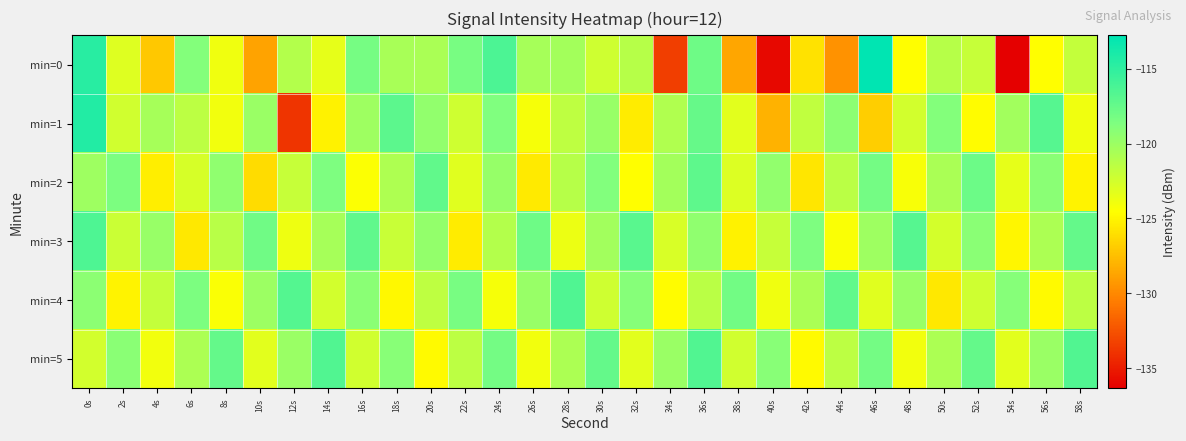

Reading left to right, list all the values displayed in this chart.

min=0: 0s=-114.6	2s=-123.0	4s=-127.1	6s=-118.9	8s=-123.9	10s=-128.8	12s=-121.1	14s=-123.4	16s=-118.2	18s=-120.5	20s=-120.7	22s=-118.3	24s=-116.3	26s=-120.5	28s=-120.4	30s=-122.3	32s=-121.2	34s=-133.5	36s=-117.8	38s=-128.7	40s=-135.9	42s=-125.9	44s=-129.6	46s=-112.8	48s=-124.6	50s=-121.2	52s=-122.0	54s=-136.3	56s=-124.6	58s=-121.8
min=1: 0s=-114.4	2s=-122.3	4s=-120.5	6s=-121.4	8s=-124.0	10s=-119.9	12s=-133.9	14s=-125.2	16s=-120.1	18s=-117.0	20s=-119.5	22s=-122.3	24s=-118.7	26s=-124.1	28s=-121.6	30s=-119.8	32s=-125.4	34s=-120.9	36s=-117.5	38s=-123.2	40s=-128.1	42s=-121.7	44s=-119.3	46s=-126.8	48s=-122.5	50s=-118.9	52s=-124.7	54s=-120.3	56s=-116.8	58s=-123.9
min=2: 0s=-120.1	2s=-118.5	4s=-125.3	6s=-122.7	8s=-119.4	10s=-126.2	12s=-121.9	14s=-118.6	16s=-124.4	18s=-120.8	20s=-117.3	22s=-123.1	24s=-119.7	26s=-125.5	28s=-121.2	30s=-118.8	32s=-124.6	34s=-120.4	36s=-117.1	38s=-122.9	40s=-119.5	42s=-125.7	44s=-121.4	46s=-118.2	48s=-124.2	50s=-120.6	52s=-117.8	54s=-123.4	56s=-119.2	58s=-125.1
min=3: 0s=-116.4	2s=-122.1	4s=-119.8	6s=-125.6	8s=-121.3	10s=-118.0	12s=-123.8	14s=-120.5	16s=-117.2	18s=-122.0	20s=-119.6	22s=-125.4	24s=-121.1	26s=-117.9	28s=-123.7	30s=-120.3	32s=-117.0	34s=-122.8	36s=-119.4	38s=-125.2	40s=-121.9	42s=-118.6	44s=-124.3	46s=-120.1	48s=-116.8	50s=-122.6	52s=-119.2	54s=-125.0	56s=-120.7	58s=-117.4
min=4: 0s=-119.3	2s=-125.1	4s=-121.8	6s=-118.5	8s=-124.3	10s=-120.0	12s=-116.7	14s=-122.5	16s=-119.2	18s=-124.9	20s=-121.6	22s=-118.3	24s=-124.1	26s=-119.8	28s=-116.5	30s=-122.3	32s=-119.0	34s=-124.7	36s=-121.4	38s=-118.1	40s=-123.9	42s=-120.6	44s=-117.3	46s=-123.1	48s=-119.8	50s=-125.6	52s=-122.3	54s=-119.0	56s=-124.8	58s=-121.5
min=5: 0s=-122.5	2s=-119.2	4s=-124.0	6s=-120.7	8s=-117.4	10s=-123.2	12s=-119.9	14s=-116.6	16s=-122.4	18s=-119.1	20s=-124.8	22s=-121.5	24s=-118.2	26s=-124.0	28s=-120.7	30s=-117.4	32s=-123.2	34s=-119.9	36s=-116.6	38s=-122.4	40s=-119.1	42s=-124.8	44s=-121.5	46s=-118.2	48s=-124.0	50s=-120.7	52s=-117.4	54s=-123.2	56s=-119.9	58s=-116.6